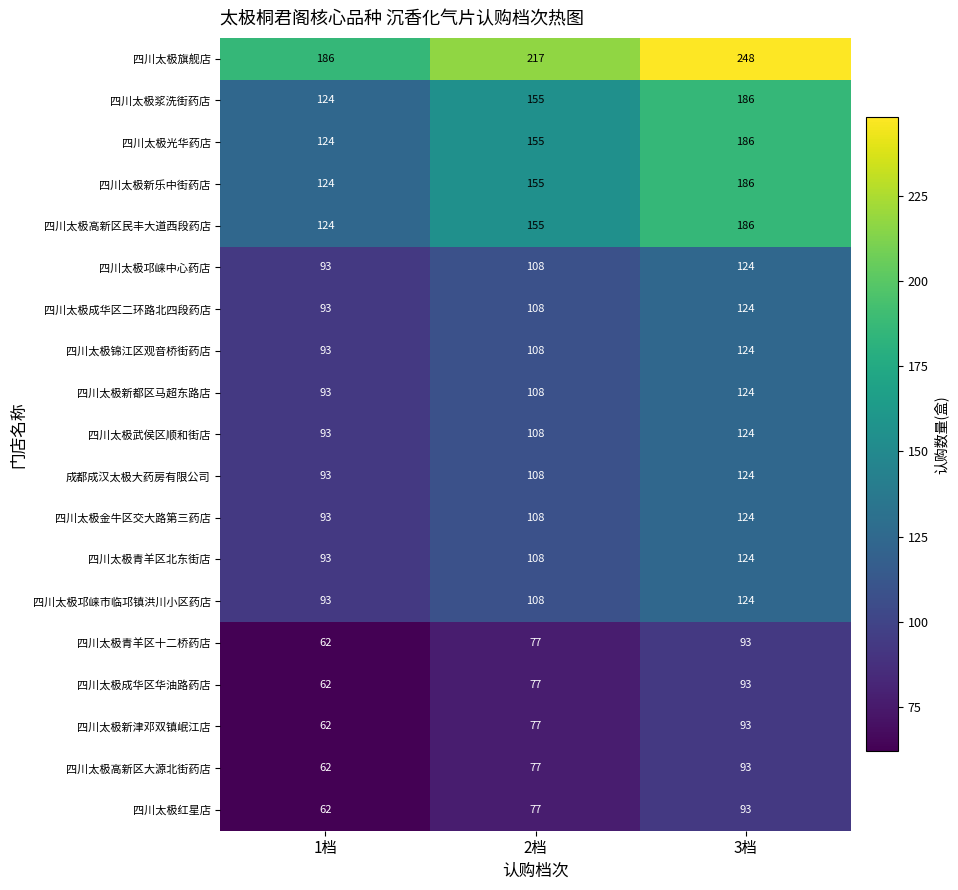

What is the spread (max minus min) of values at 2档?

140